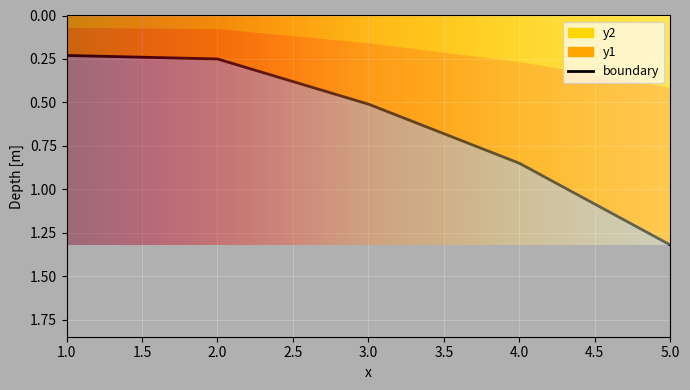

At which label is the value closest to 0?

1